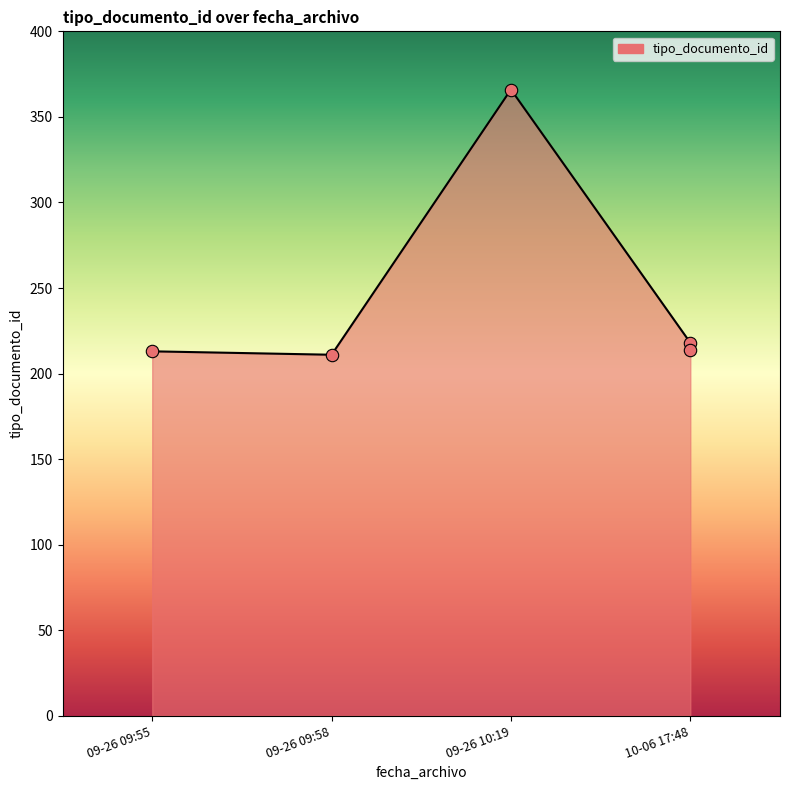

Approximately how many times larger is the value at 09-26 09:58 compared to 10-06 17:48?

1.0